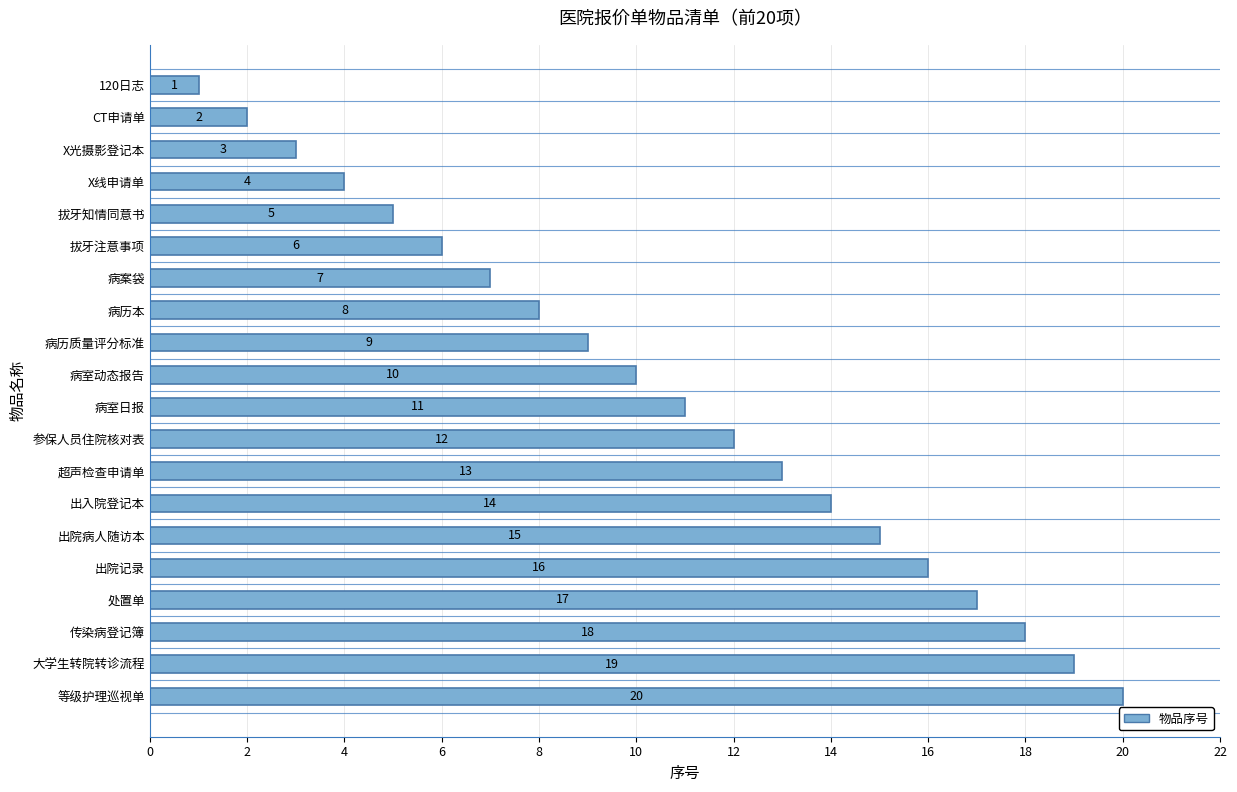

What is the sum of all values?

210